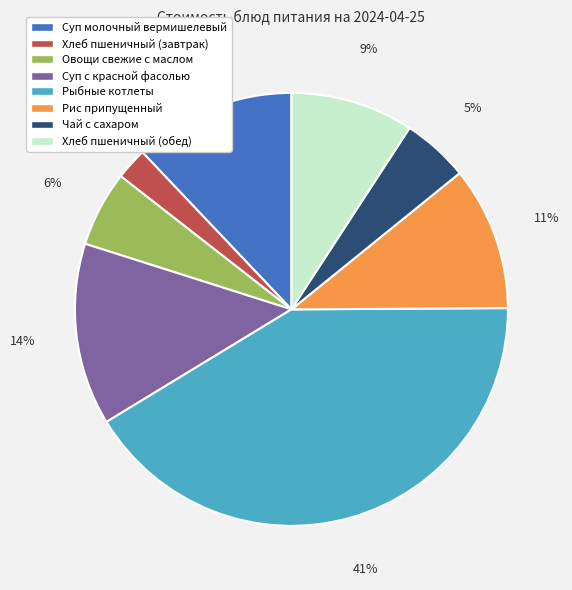

Is there a majority slice in this chart?

No